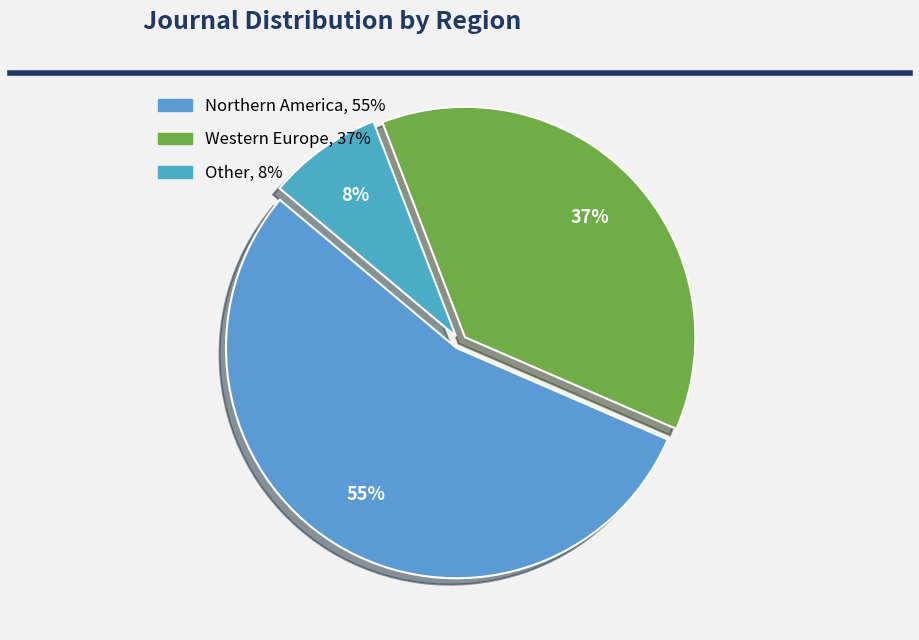

The Other slice represents 8% of the pie. True or false?

True